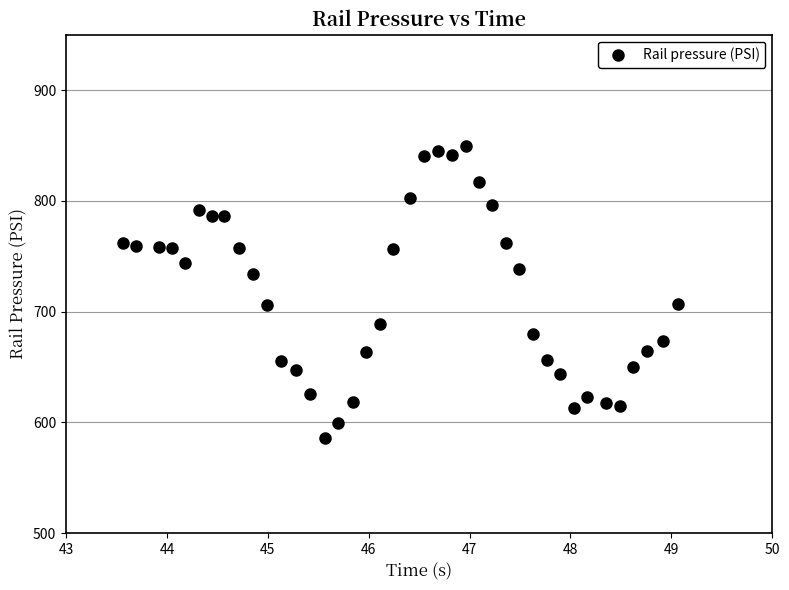

What is the range of Y values (max minus min)?

263.2